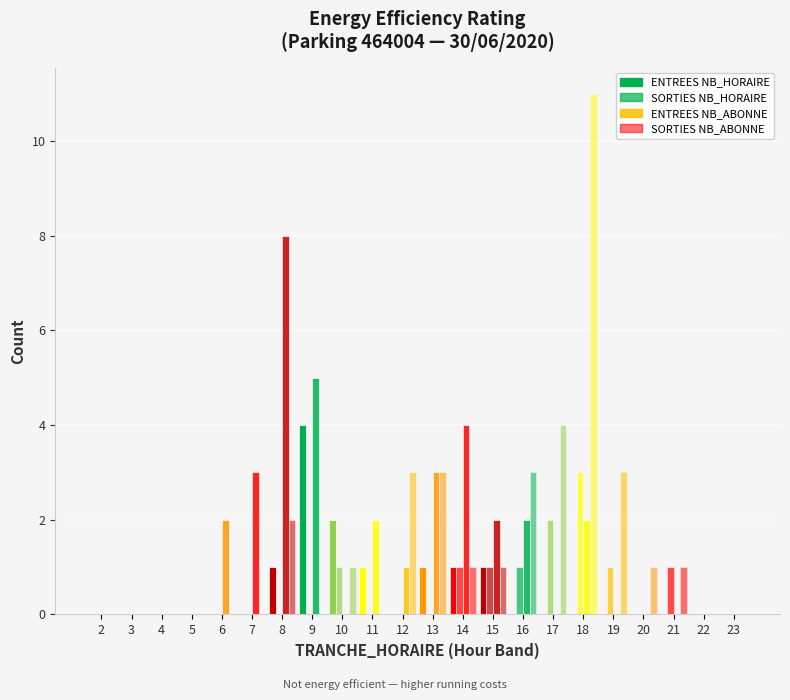

Which has a higher value, 17 or 6?

17